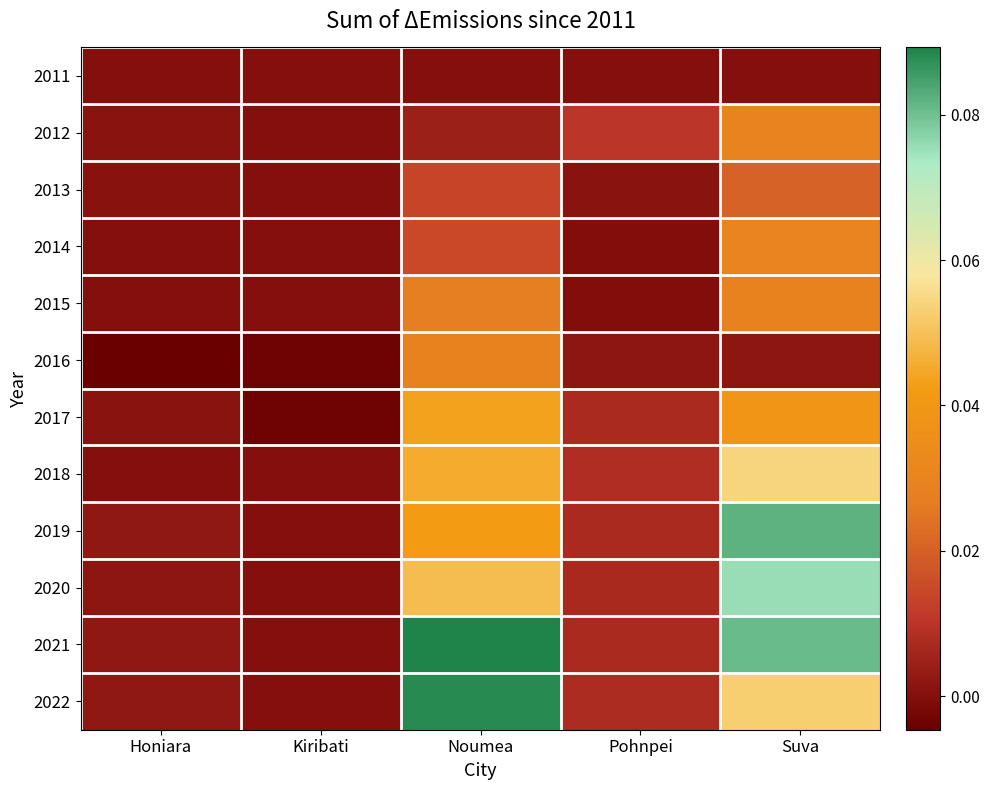

Reading right to left, transcribe all the data shown in this chart.

2011: Suva=0.0	Pohnpei=0.0	Noumea=0.0	Kiribati=0.0	Honiara=0.0
2012: Suva=0.0	Pohnpei=0.0	Noumea=0.0	Kiribati=0.0	Honiara=0.0
2013: Suva=0.0	Pohnpei=0.0	Noumea=0.0	Kiribati=0.0	Honiara=0.0
2014: Suva=0.0	Pohnpei=-0.0	Noumea=0.0	Kiribati=0.0	Honiara=0.0
2015: Suva=0.0	Pohnpei=-0.0	Noumea=0.0	Kiribati=0.0	Honiara=0.0
2016: Suva=0.0	Pohnpei=0.0	Noumea=0.0	Kiribati=-0.0	Honiara=-0.0
2017: Suva=0.0	Pohnpei=0.0	Noumea=0.0	Kiribati=-0.0	Honiara=0.0
2018: Suva=0.1	Pohnpei=0.0	Noumea=0.0	Kiribati=0.0	Honiara=0.0
2019: Suva=0.1	Pohnpei=0.0	Noumea=0.0	Kiribati=0.0	Honiara=0.0
2020: Suva=0.1	Pohnpei=0.0	Noumea=0.0	Kiribati=0.0	Honiara=0.0
2021: Suva=0.1	Pohnpei=0.0	Noumea=0.1	Kiribati=0.0	Honiara=0.0
2022: Suva=0.1	Pohnpei=0.0	Noumea=0.1	Kiribati=0.0	Honiara=0.0